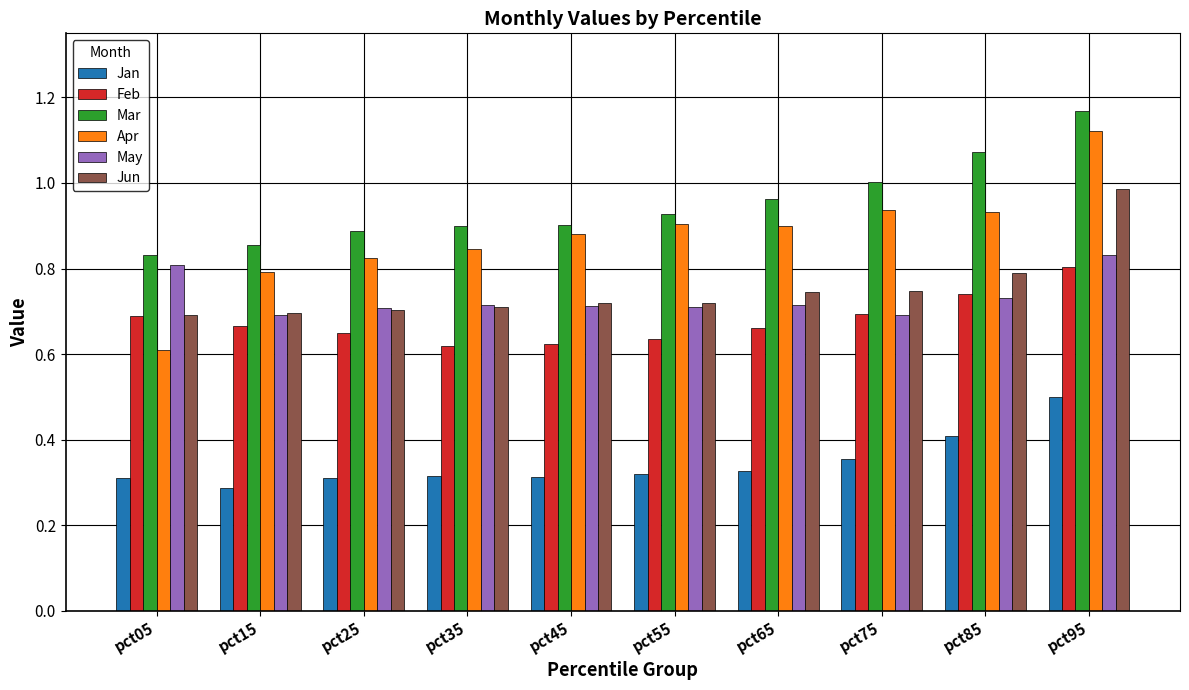

Which category has the highest value in the Apr series?

pct95